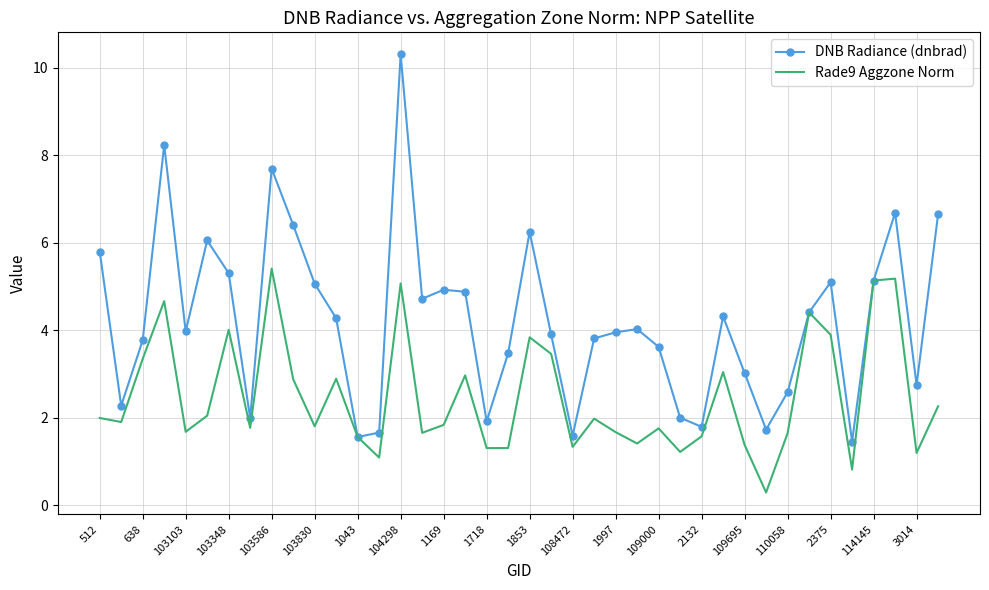

What is the maximum value shown in the chart?

10.3